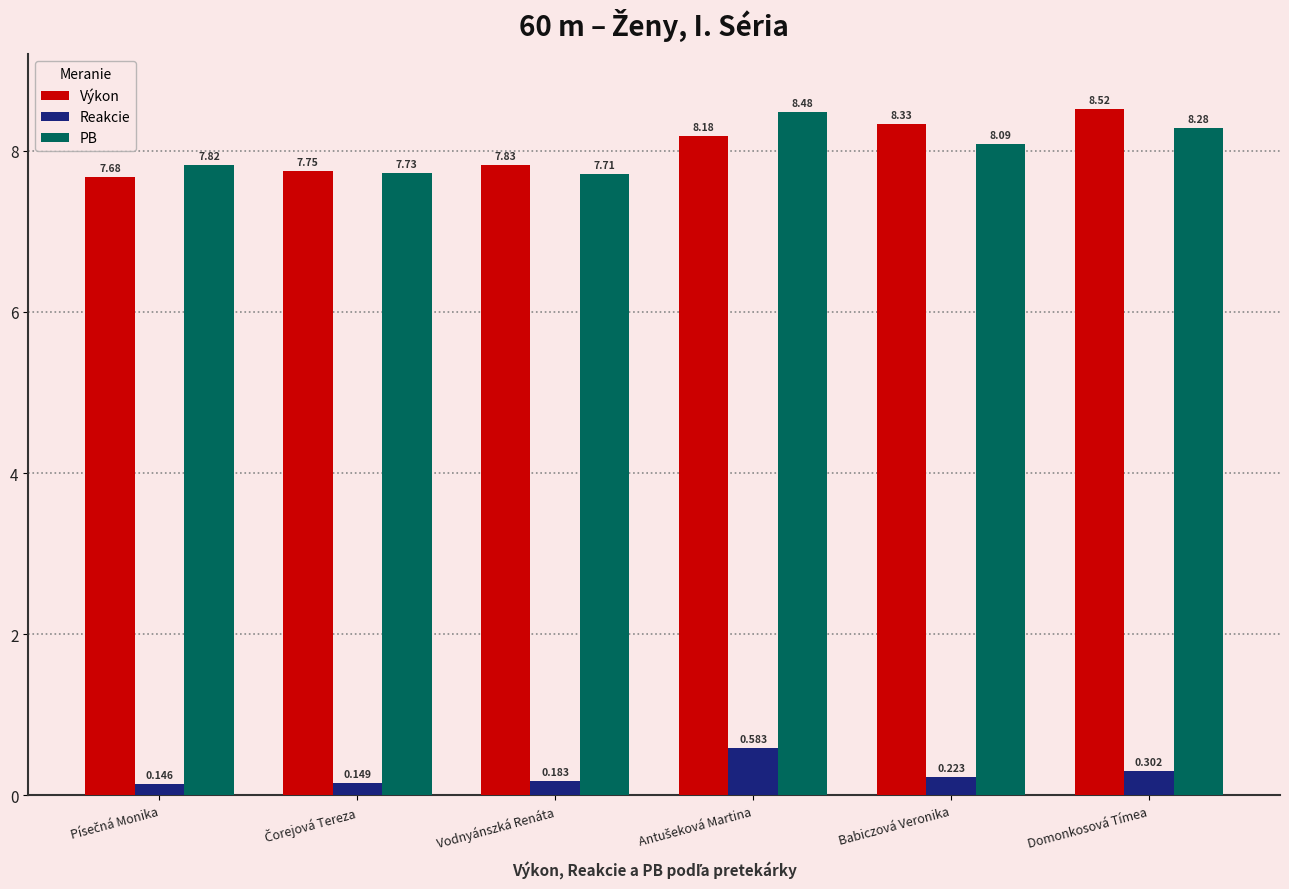

Rank the series by their maximum value, from highest to lowest.

Výkon, PB, Reakcie